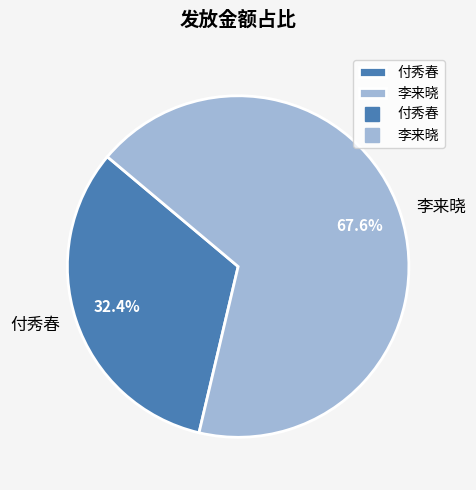

Is the sum of 付秀春 and 李来晓 greater than half?

Yes